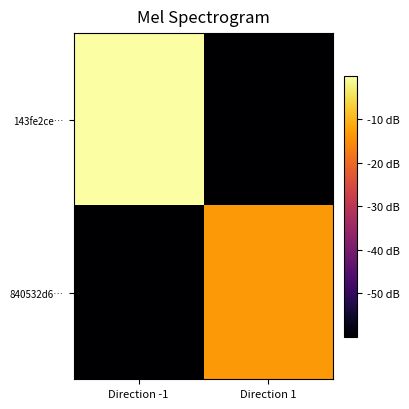

Reading left to right, what are all the values shown in this chart?

143fe2ce…: Direction -1=0.0	Direction 1=-60.0
840532d6…: Direction -1=-60.0	Direction 1=-13.5